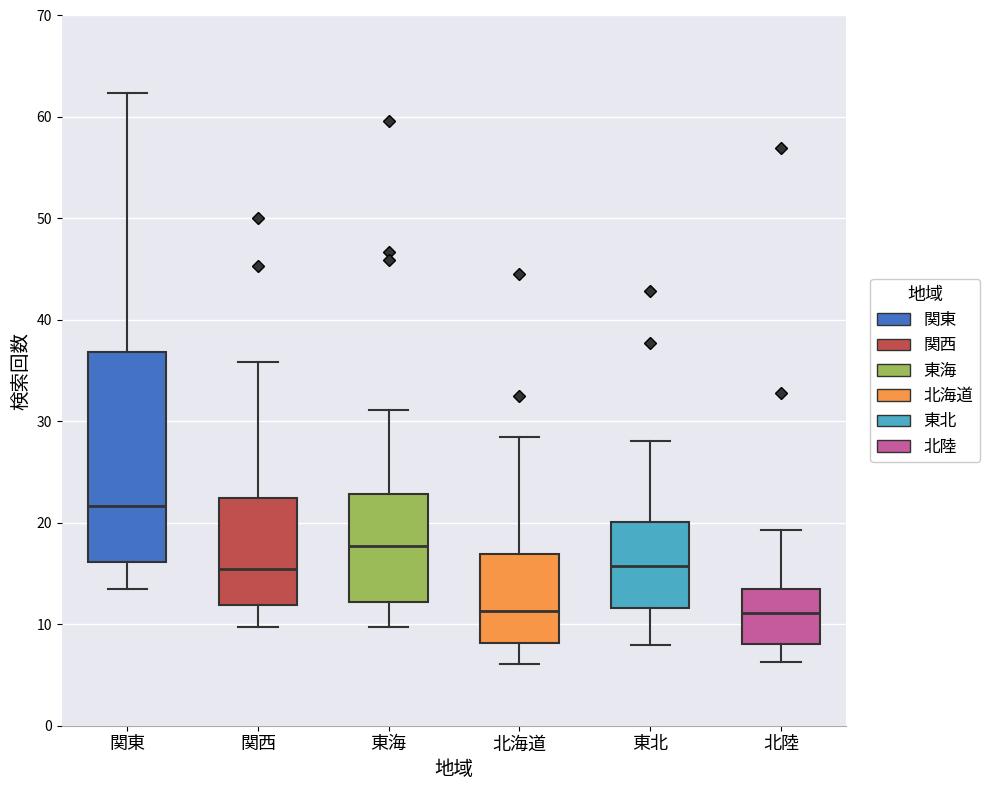

Reading left to right, transcribe this box plot: for each box, give where its median line is, the range the box spans, and where its two whiskers end, as read against the y-axis. The values are not printed on the chart, so give them approximately, as read against the axis.

関東: median 22, box 16 to 37, whiskers 14 to 62
関西: median 15, box 12 to 22, whiskers 10 to 36
東海: median 18, box 12 to 23, whiskers 10 to 31
北海道: median 11, box 8 to 17, whiskers 6 to 29
東北: median 16, box 12 to 20, whiskers 8 to 28
北陸: median 11, box 8 to 14, whiskers 6 to 19